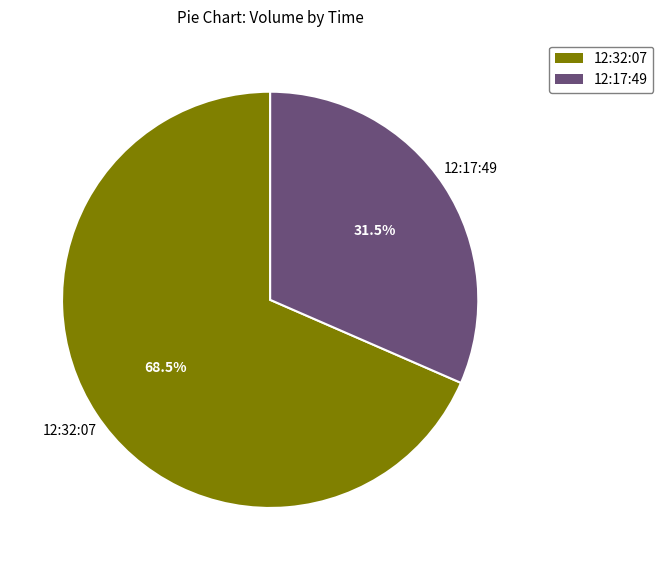

Is there any slice that represents more than half of the pie?

Yes